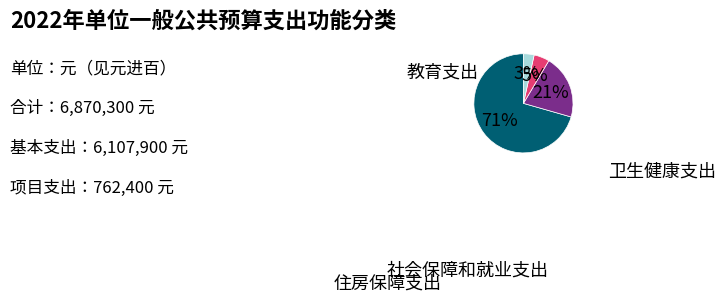

To the nearest percent, what is the average slice percentage?

25%